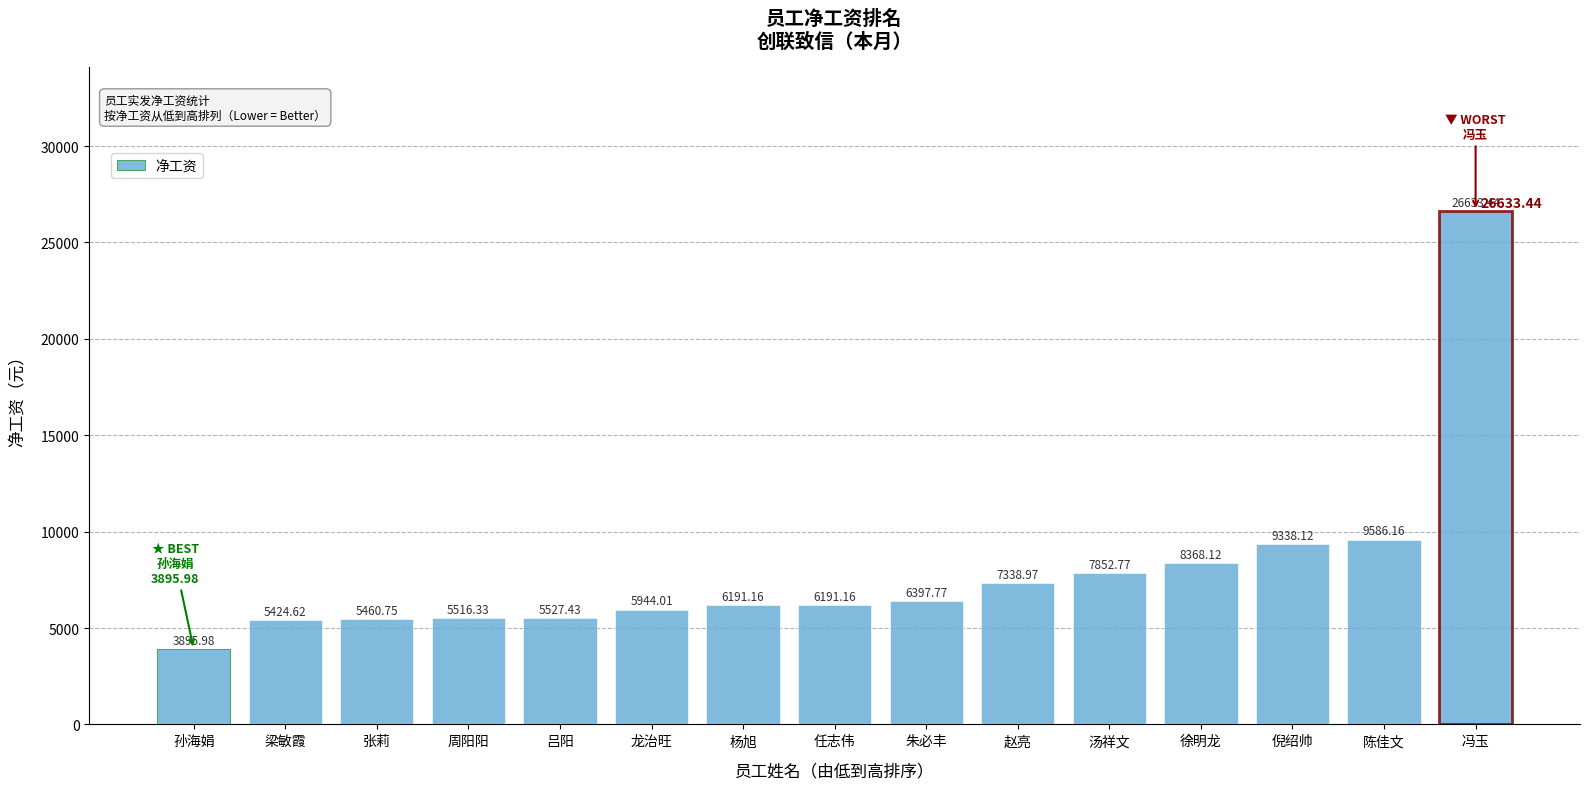

What is the label of the 11th bar from the right?

吕阳